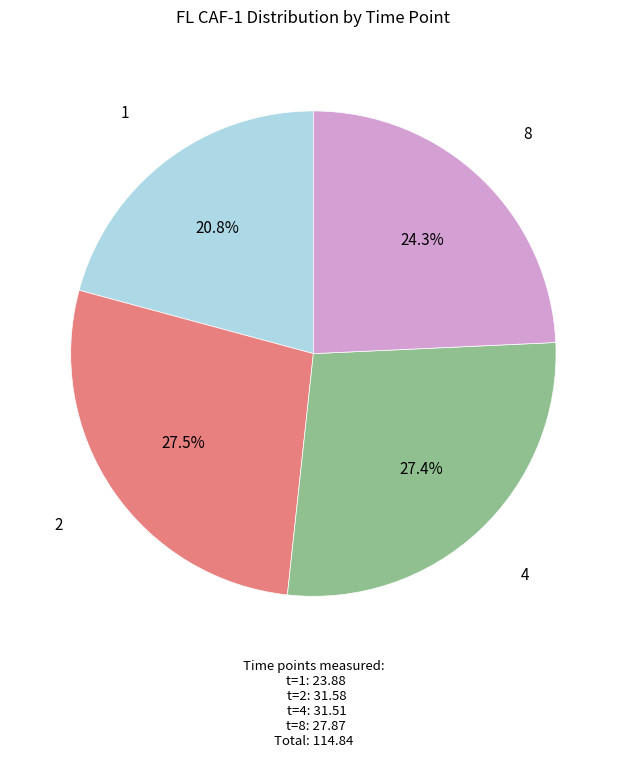

Count the number of slices in the pie.

4